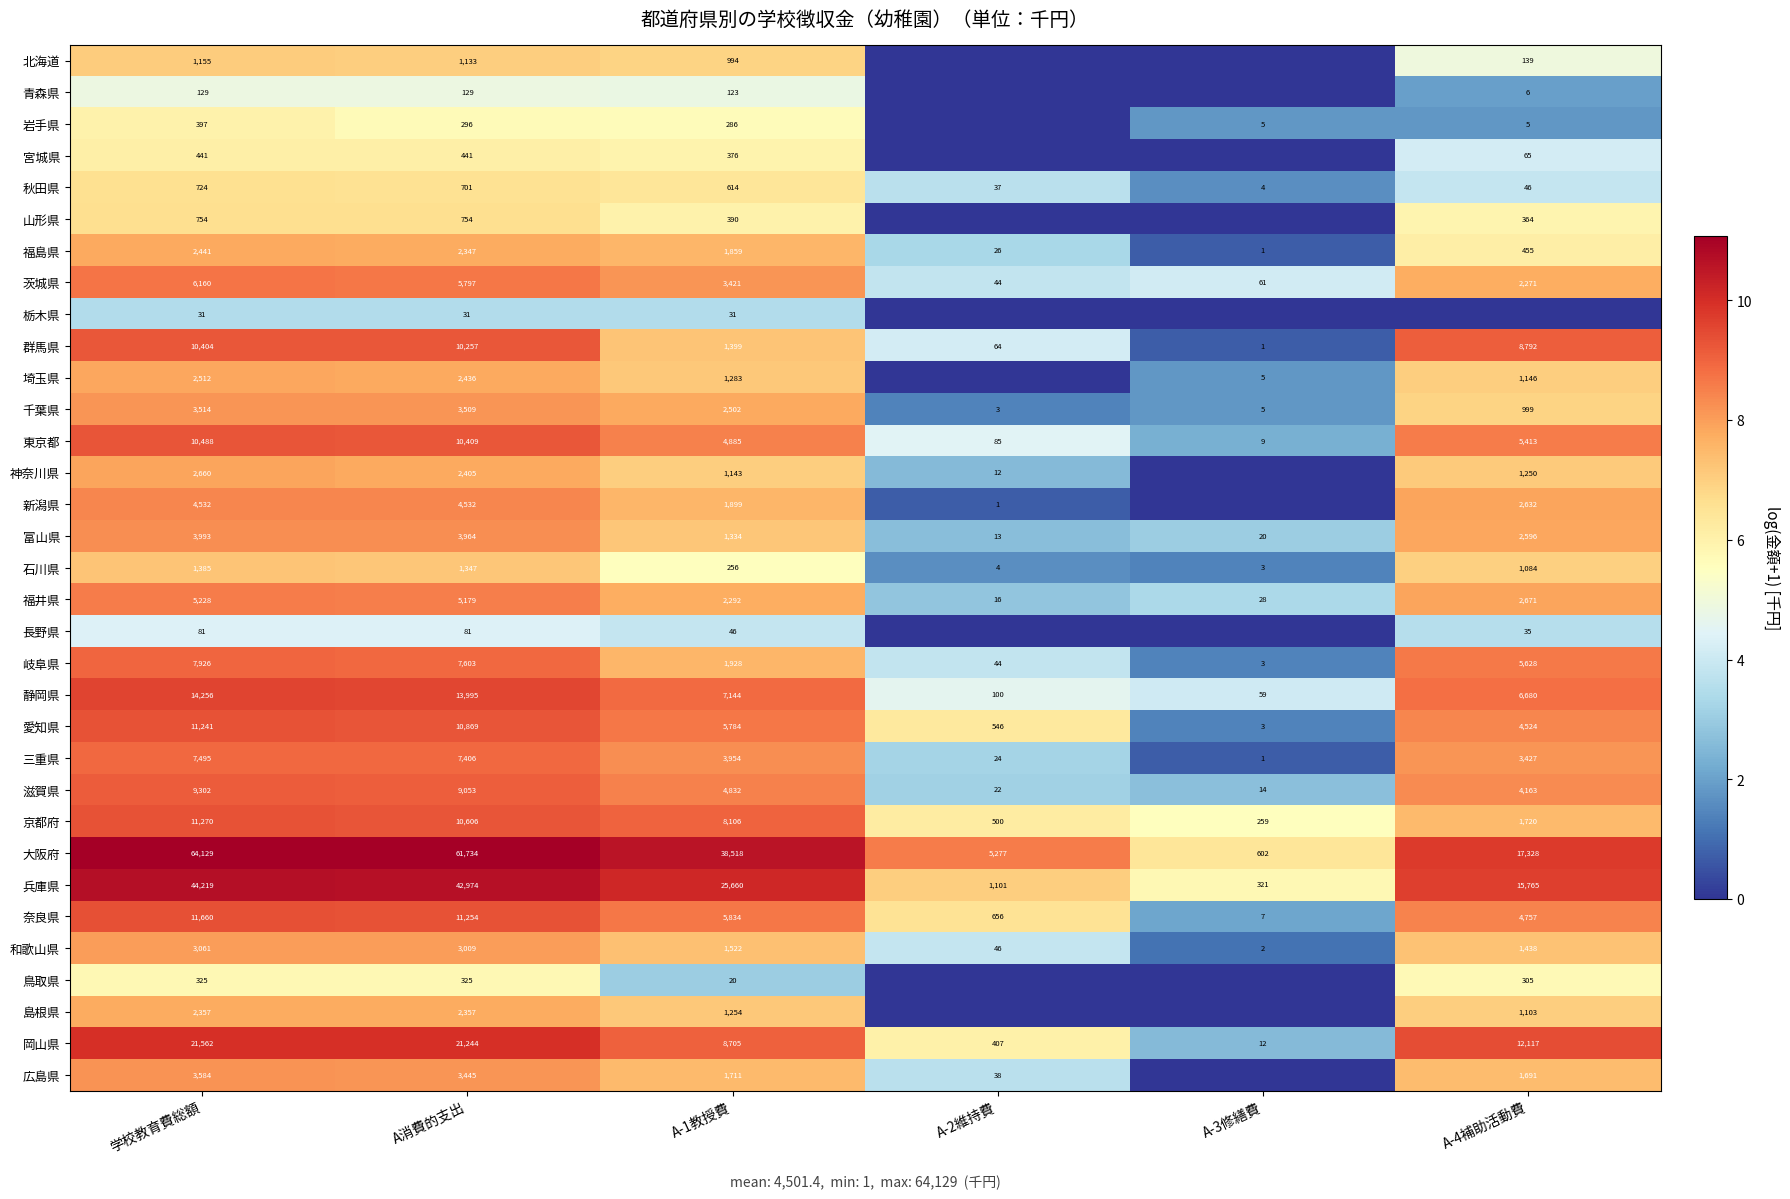

Where is 兵庫県 nearest to the value 22270?

A-1教授費